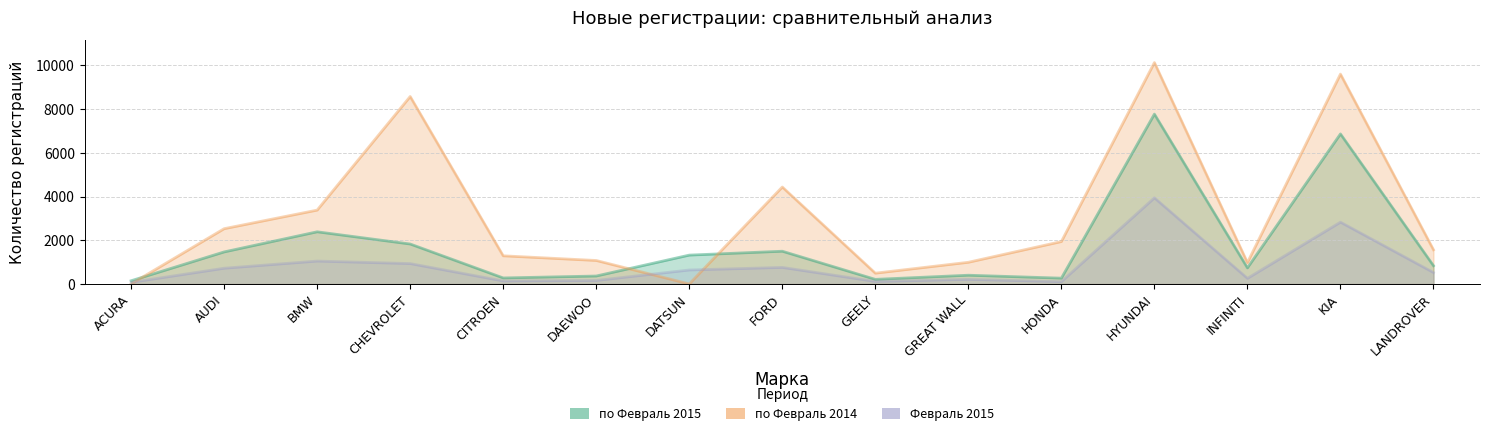

Where does the по Февраль 2014 series first go above 1564?

AUDI